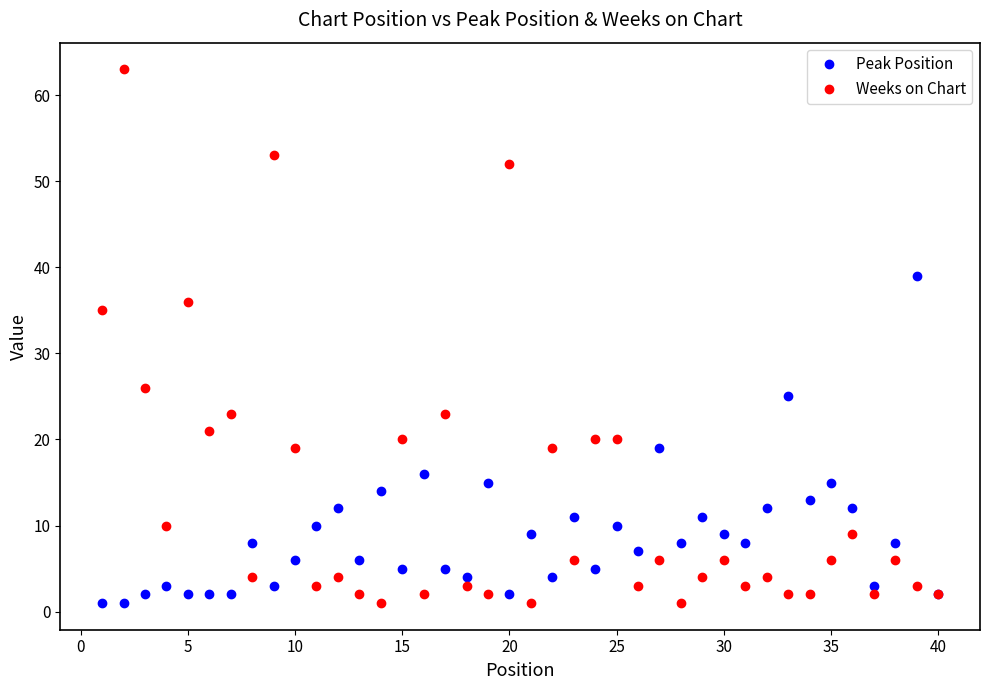

Does the chart have visible grid lines?

No